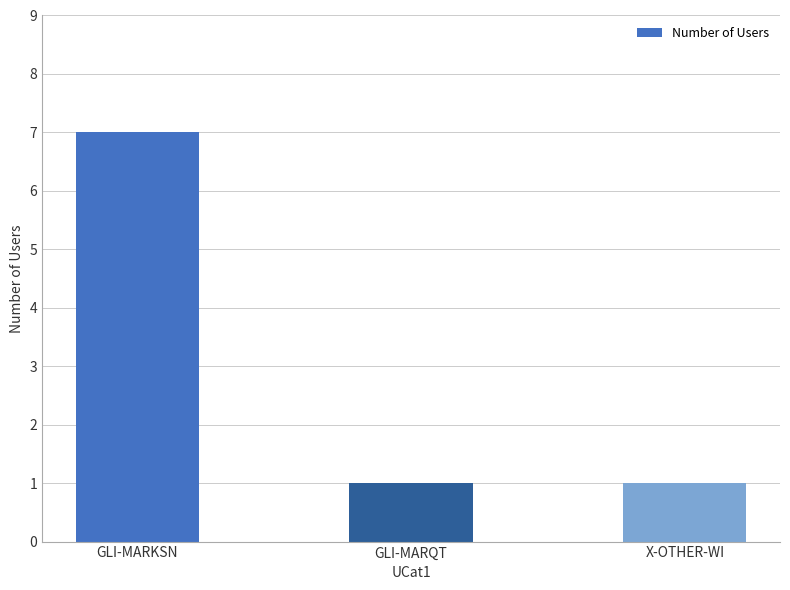

How many categories are shown in the chart?

3